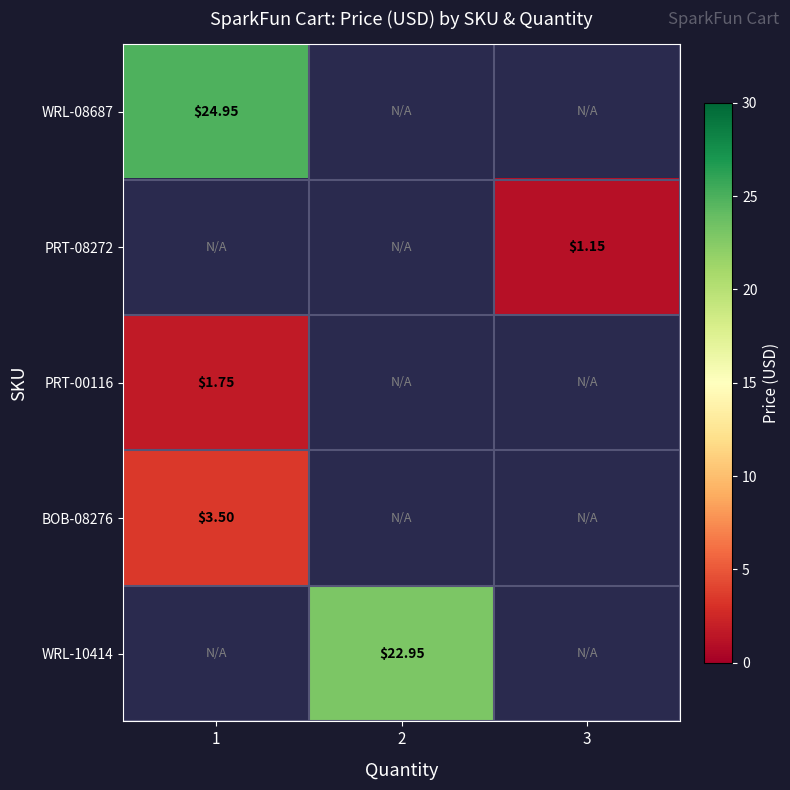

Which series has the widest spread of values?

WRL-08687